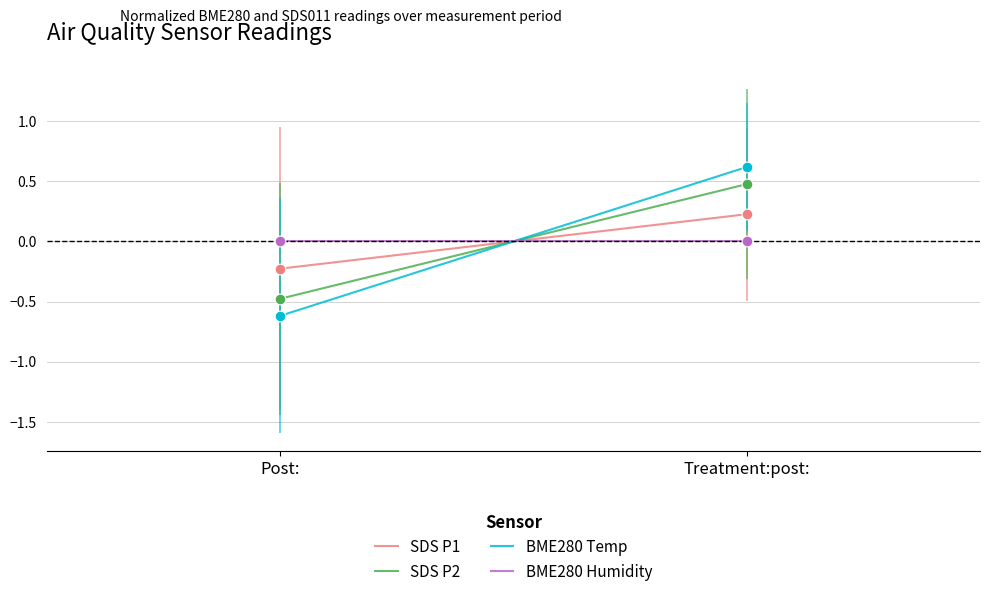

At how many categories does at least one series exceed 0?

1